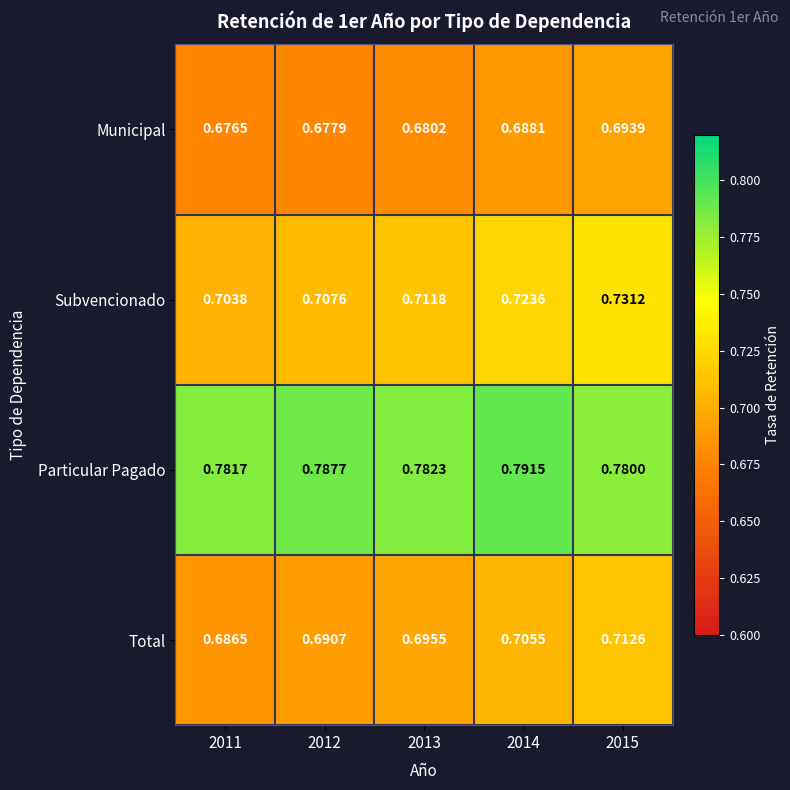

Count the number of categories in the chart.

5